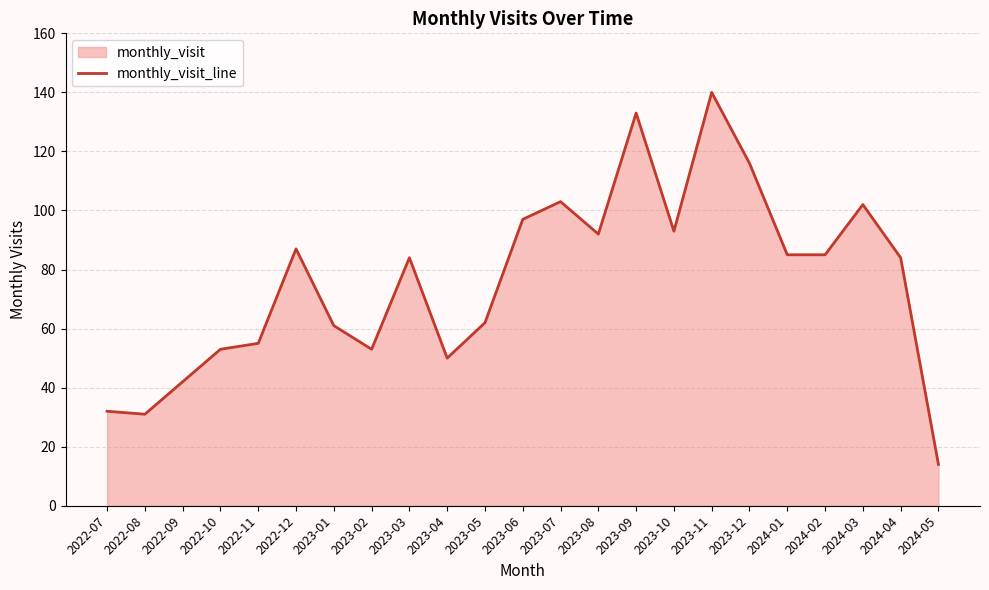

Reading right to left, list all the values displayed in this chart.

14	84	102	85	85	116	140	93	133	92	103	97	62	50	84	53	61	87	55	53	42	31	32